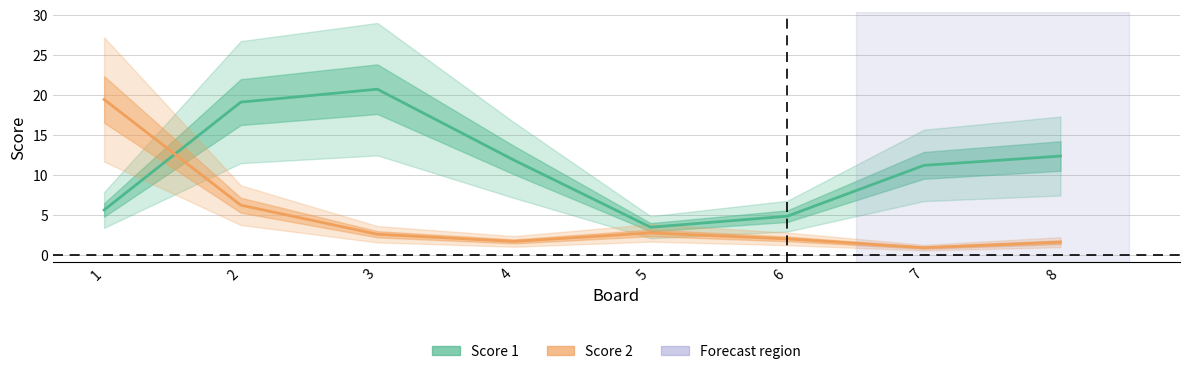

True or false: Score 2 and Score 1 intersect in this chart.

True